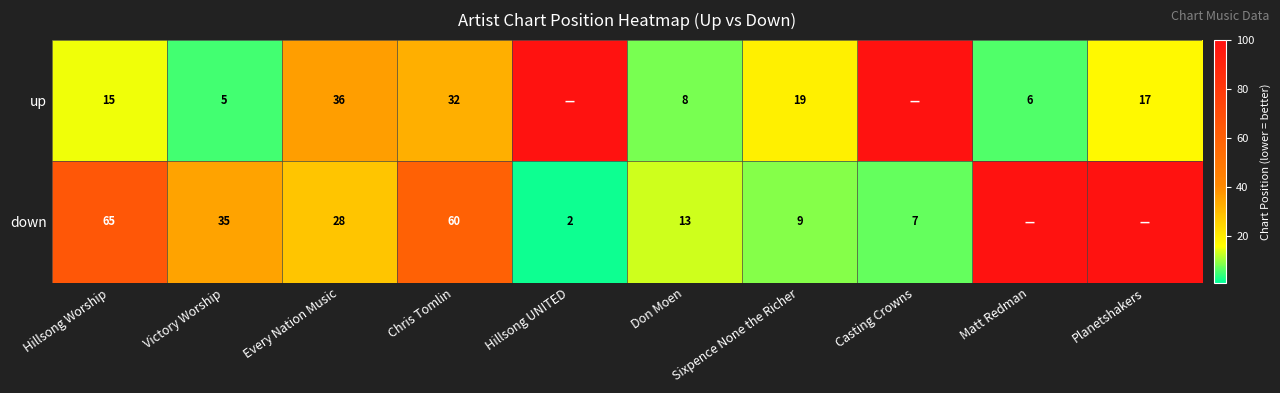

At Victory Worship, list the series in order from smallest to largest.

up, down